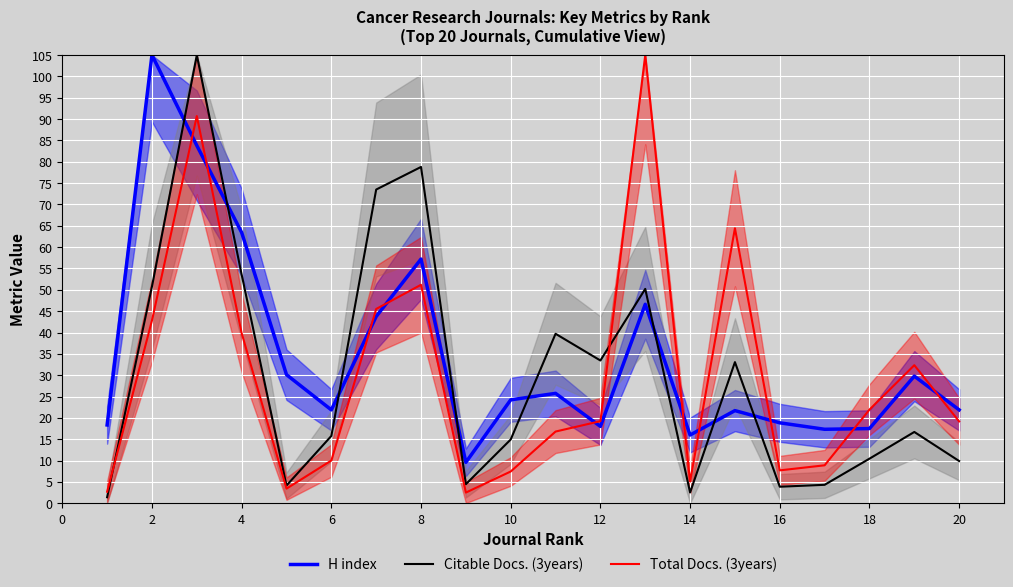

What is the value of the Total Docs. (3years) point at the 7th from the left?

45.5